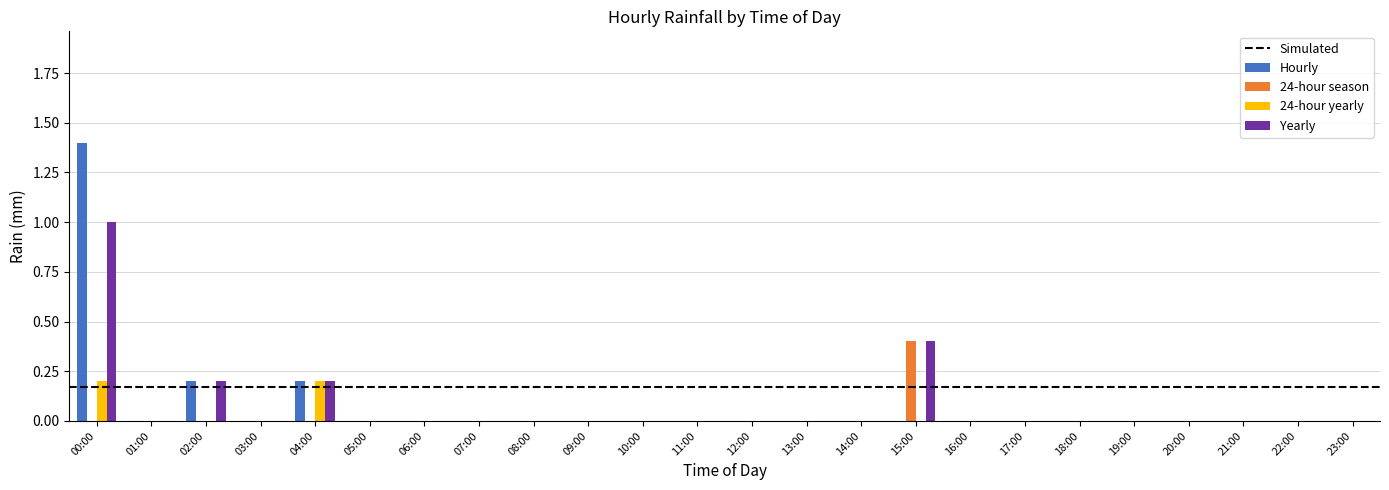

What is the highest value of the Yearly series?

1.0